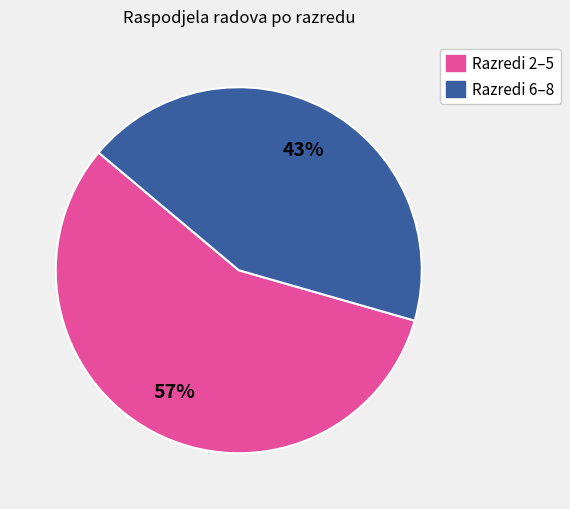

To the nearest percent, what is the average slice percentage?

50%